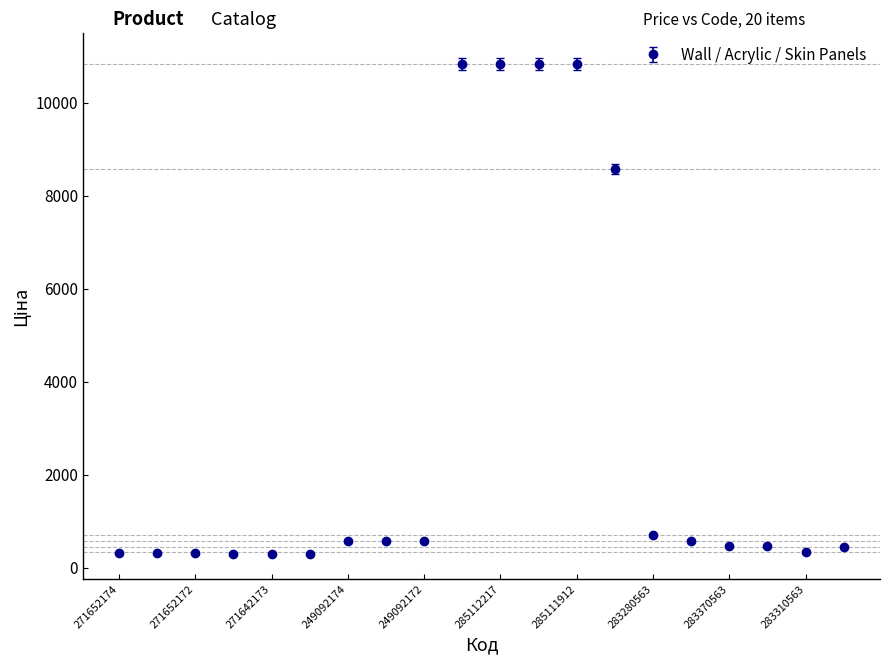

What is the average value?

2928.3